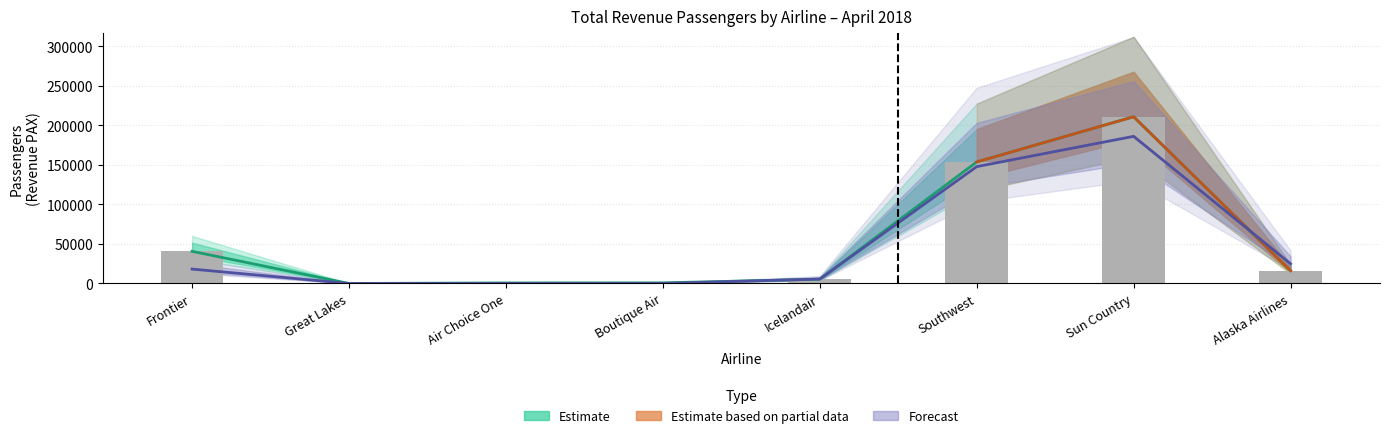

The value of Estimate at Icelandair is 3359.2. True or false?

False